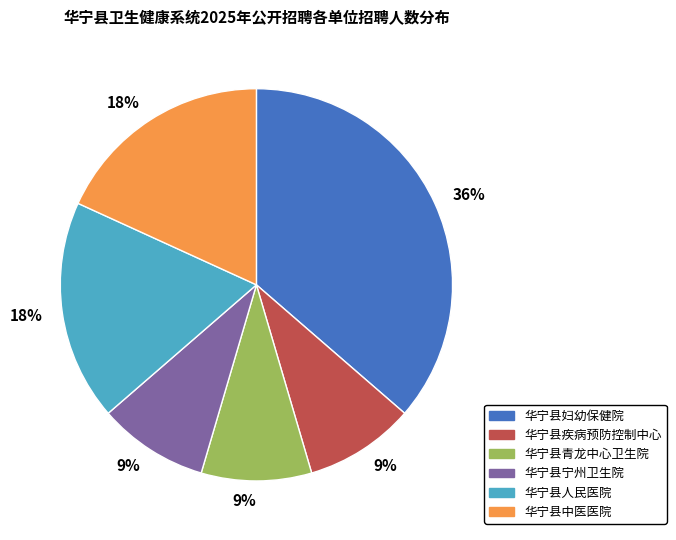

What is the ratio of the value at 华宁县宁州卫生院 to the value at 华宁县疾病预防控制中心?

1.0